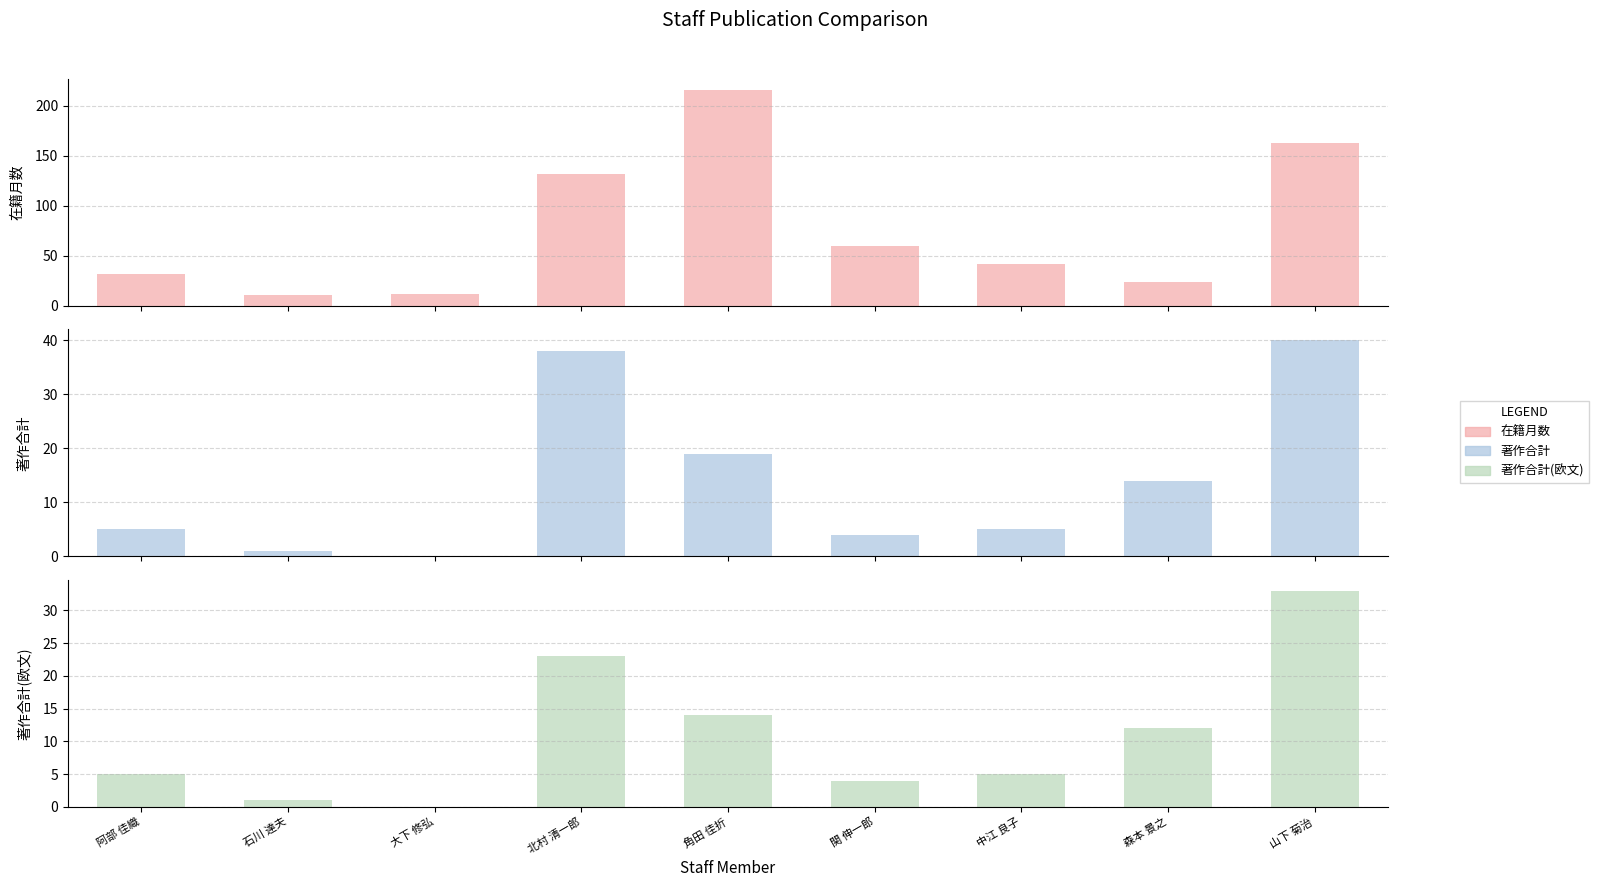

How many data points in 著作合計 are above 5?

4